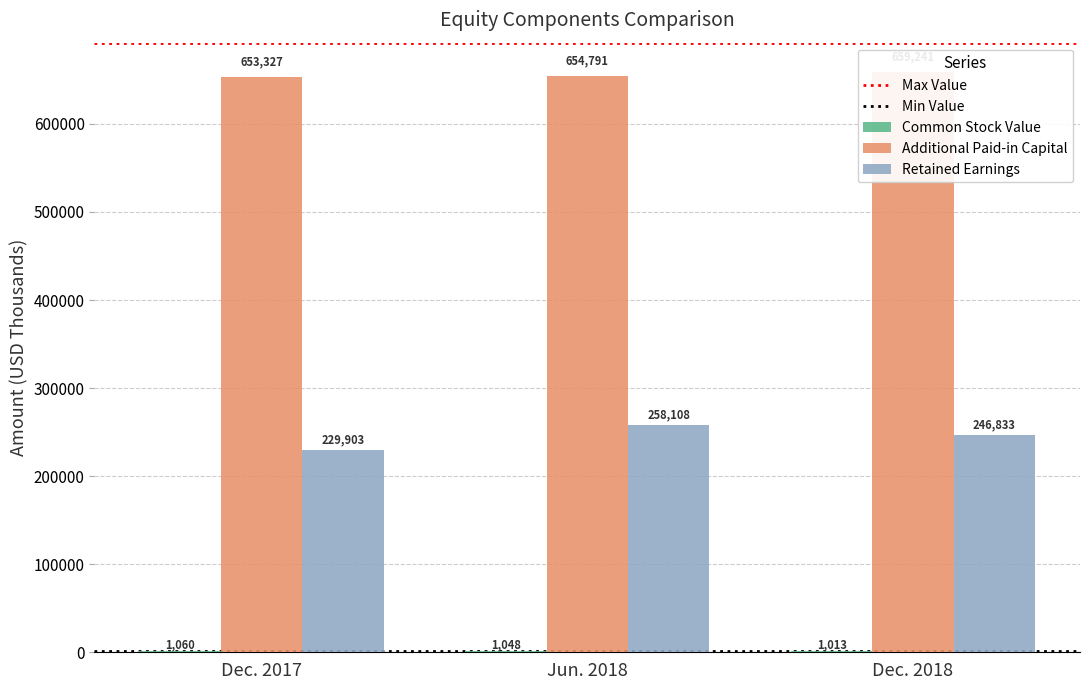

At which label does Additional Paid-in Capital first exceed 654791?

Dec. 2018